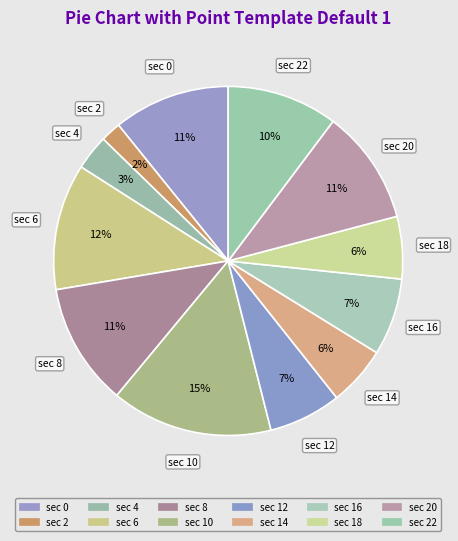

To the nearest percent, what is the average slice percentage?

8%